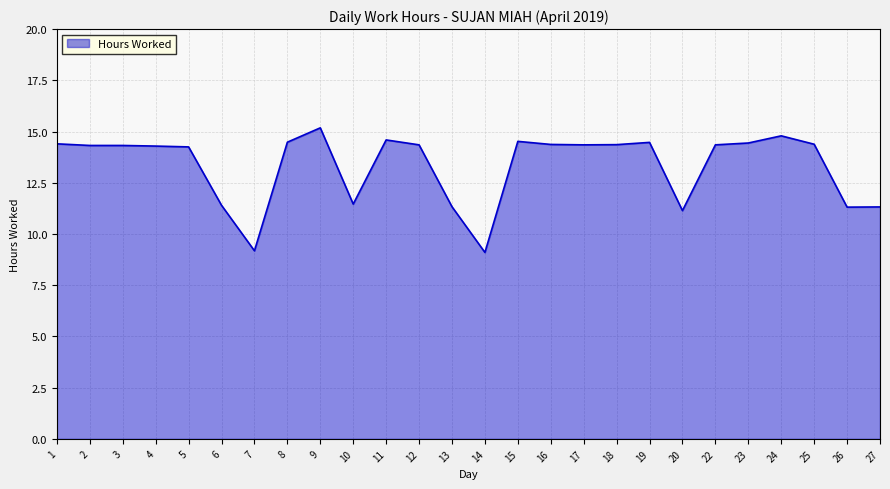

What is the smallest value displayed?

9.1